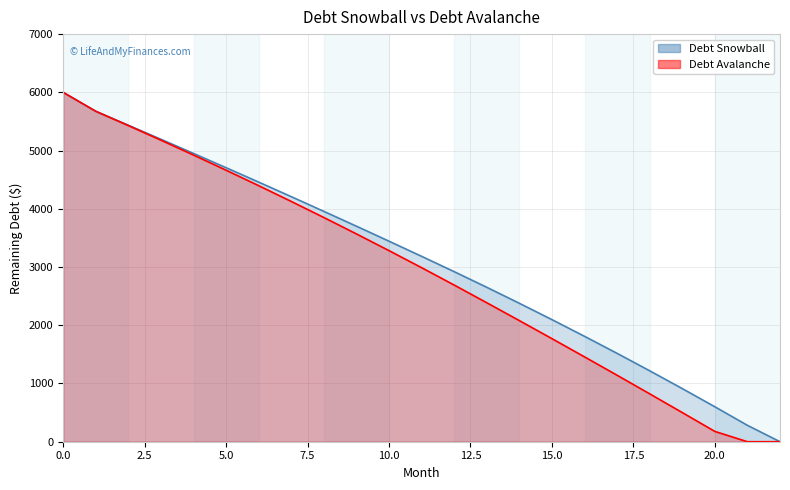

Rank the series by their average value, from lowest to highest.

Debt Avalanche, Debt Snowball